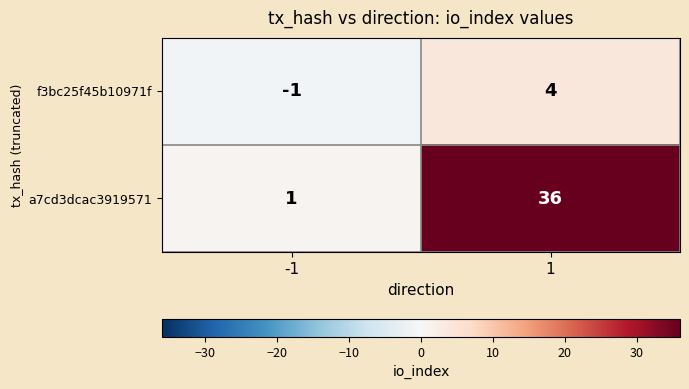

Count the number of data series in this chart.

2